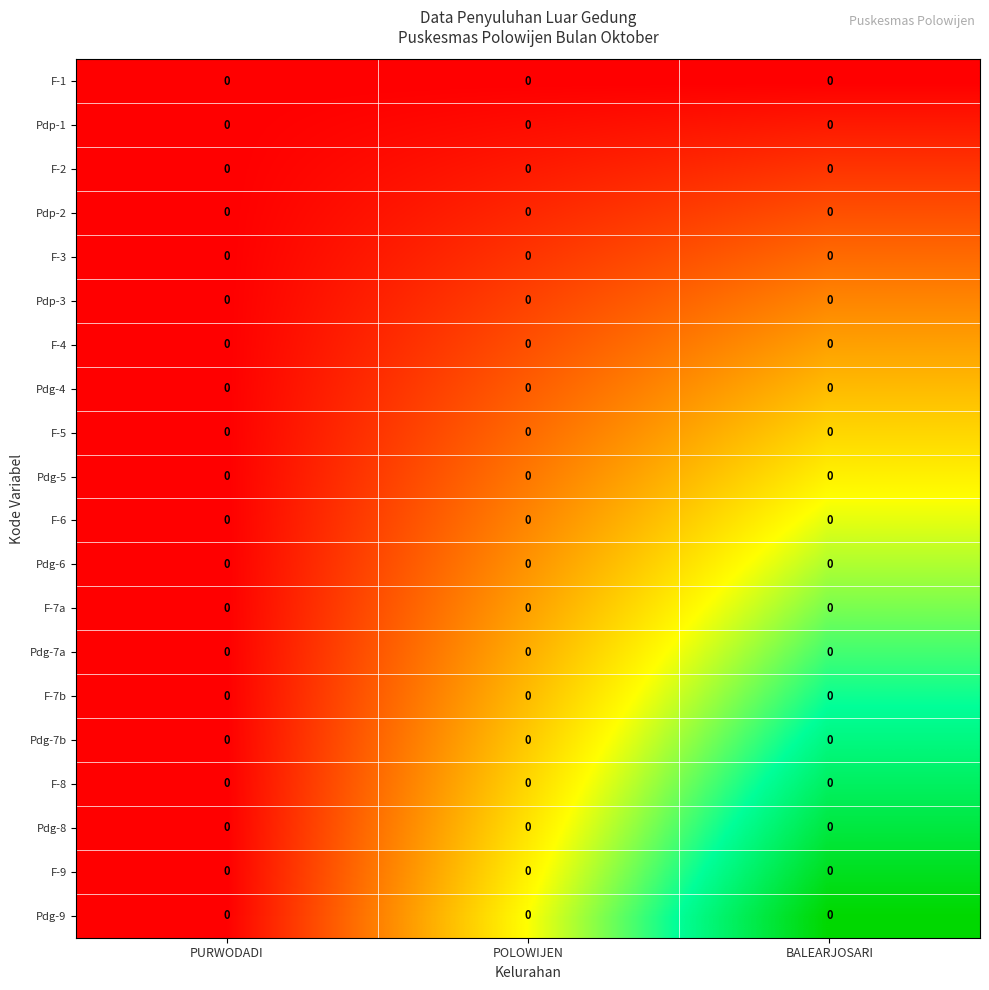

Which label corresponds to the largest value in the chart?

BALEARJOSARI